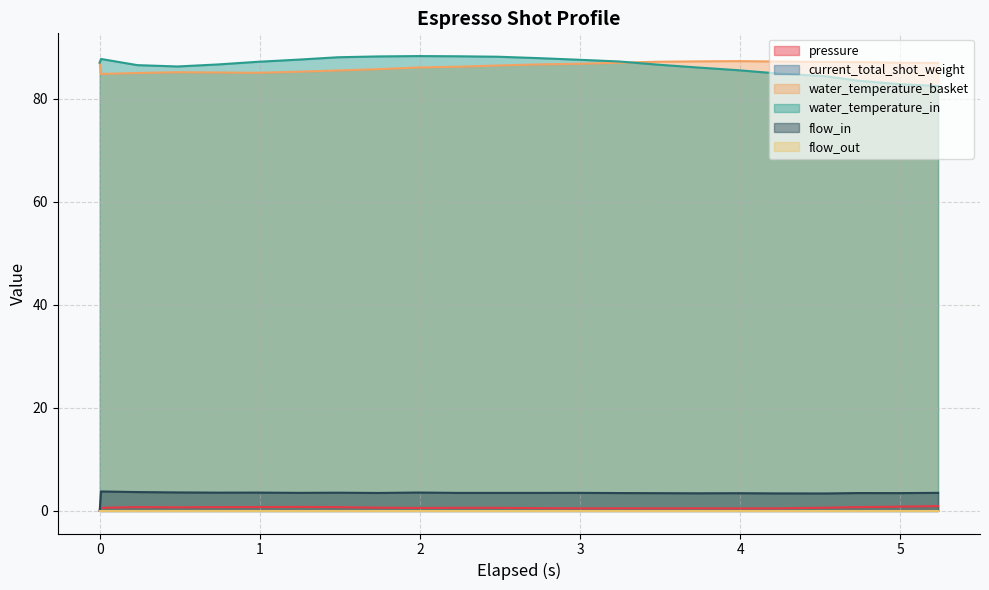

The value of flow_in at 20 is 2.0. True or false?

False